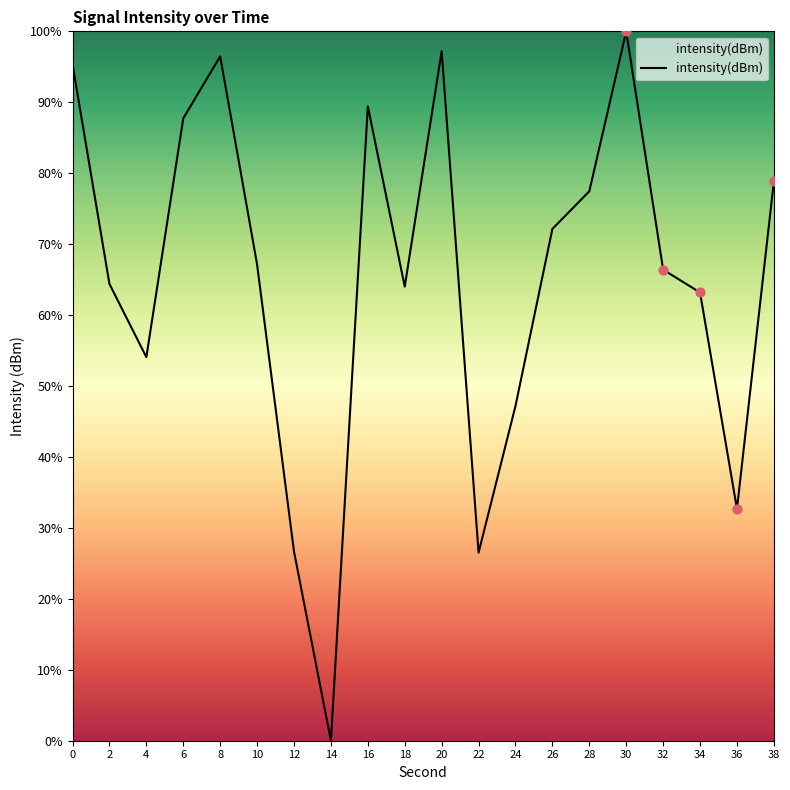

Which has a higher value, 16 or 32?

16